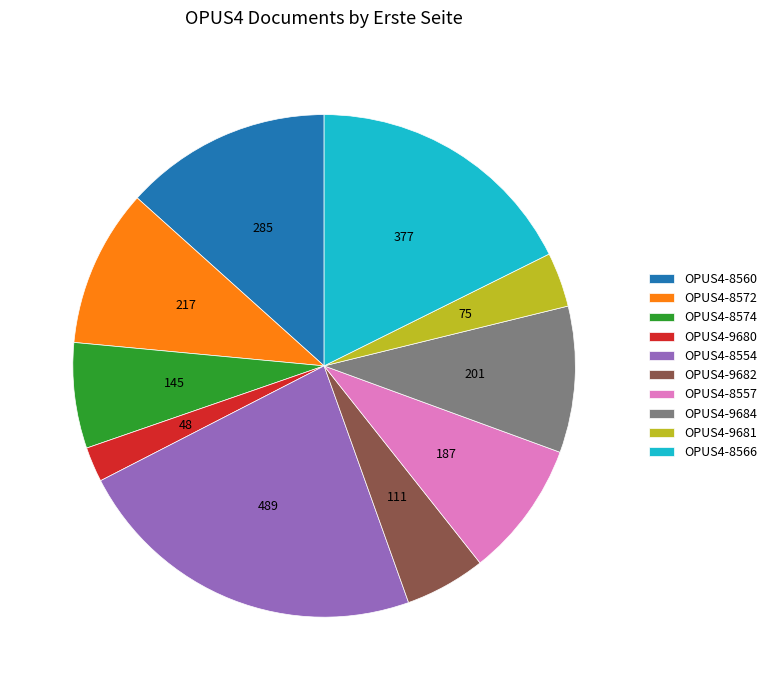

Rank the categories by value from highest to lowest.

OPUS4-8554, OPUS4-8566, OPUS4-8560, OPUS4-8572, OPUS4-9684, OPUS4-8557, OPUS4-8574, OPUS4-9682, OPUS4-9681, OPUS4-9680